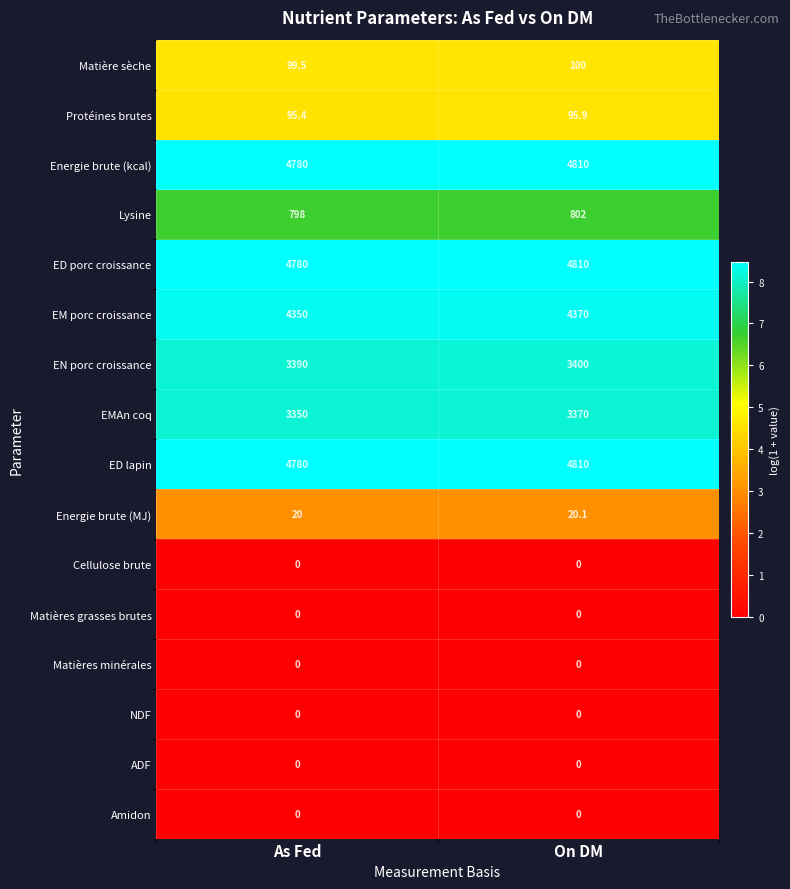

Is the value of NDF at On DM greater than the value of Energie brute (kcal) at As Fed?

No